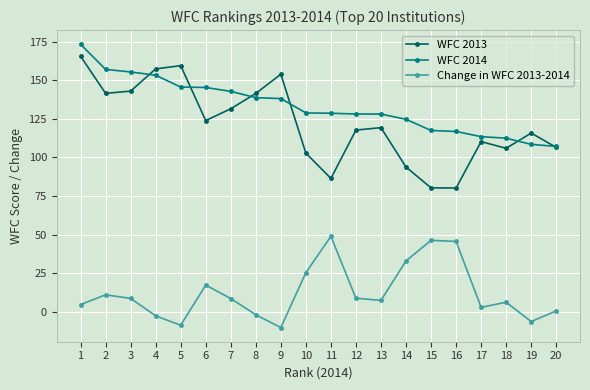

What is the difference between the highest and lowest values at 6?

128.0